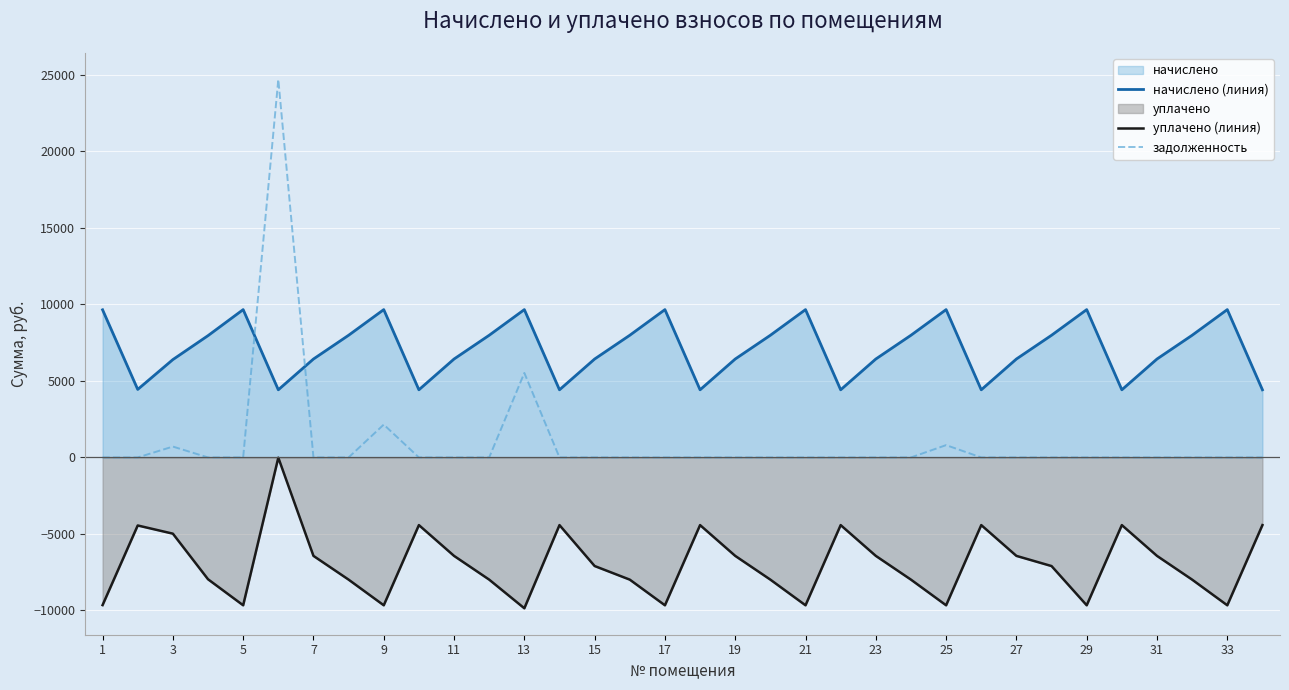

What is the maximum value shown in the chart?

24706.4